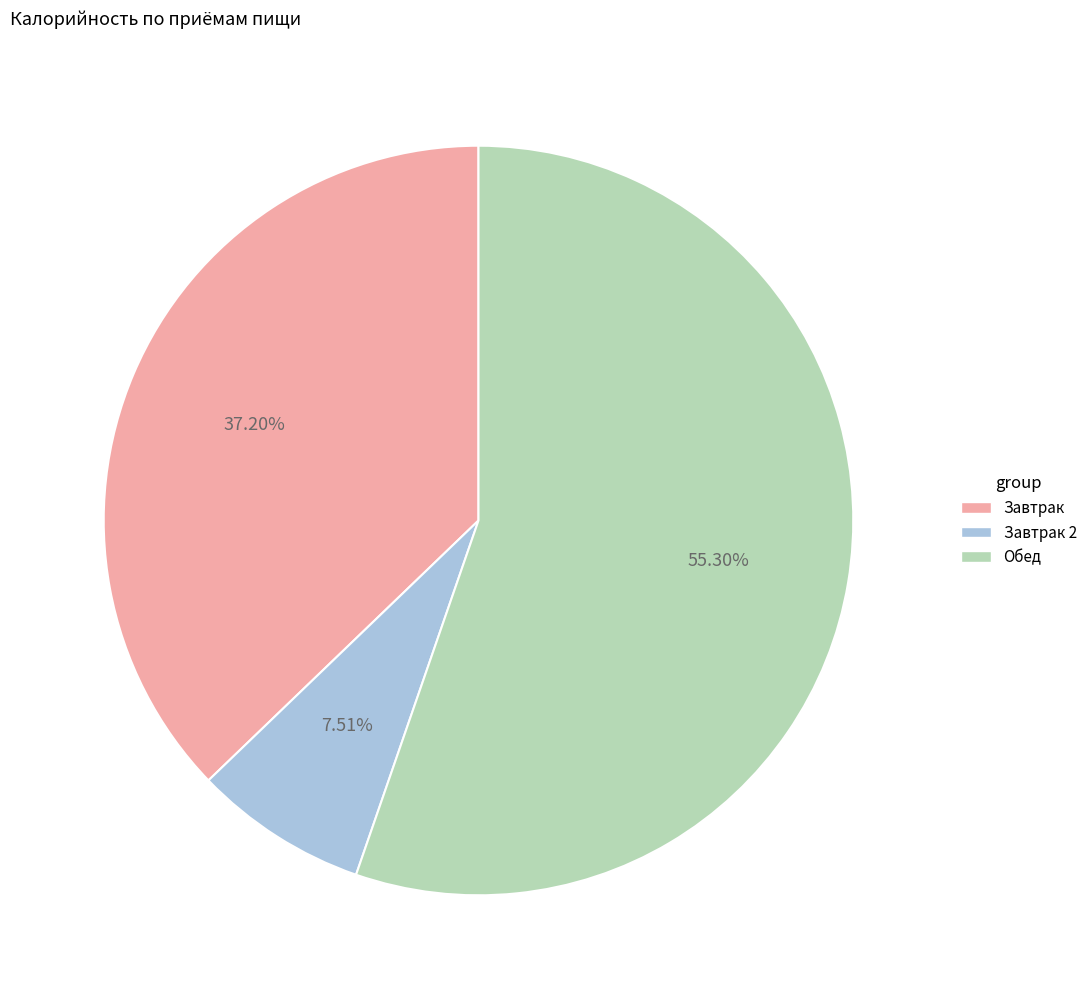

Is there any slice that represents more than half of the pie?

Yes